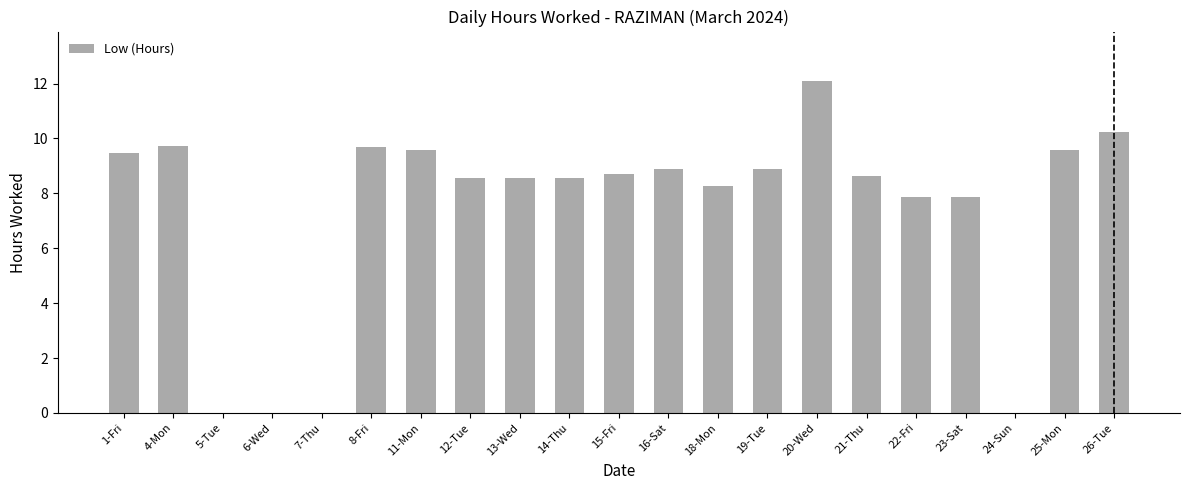

What is the sum of the values at 21-Thu and 6-Wed?

8.6